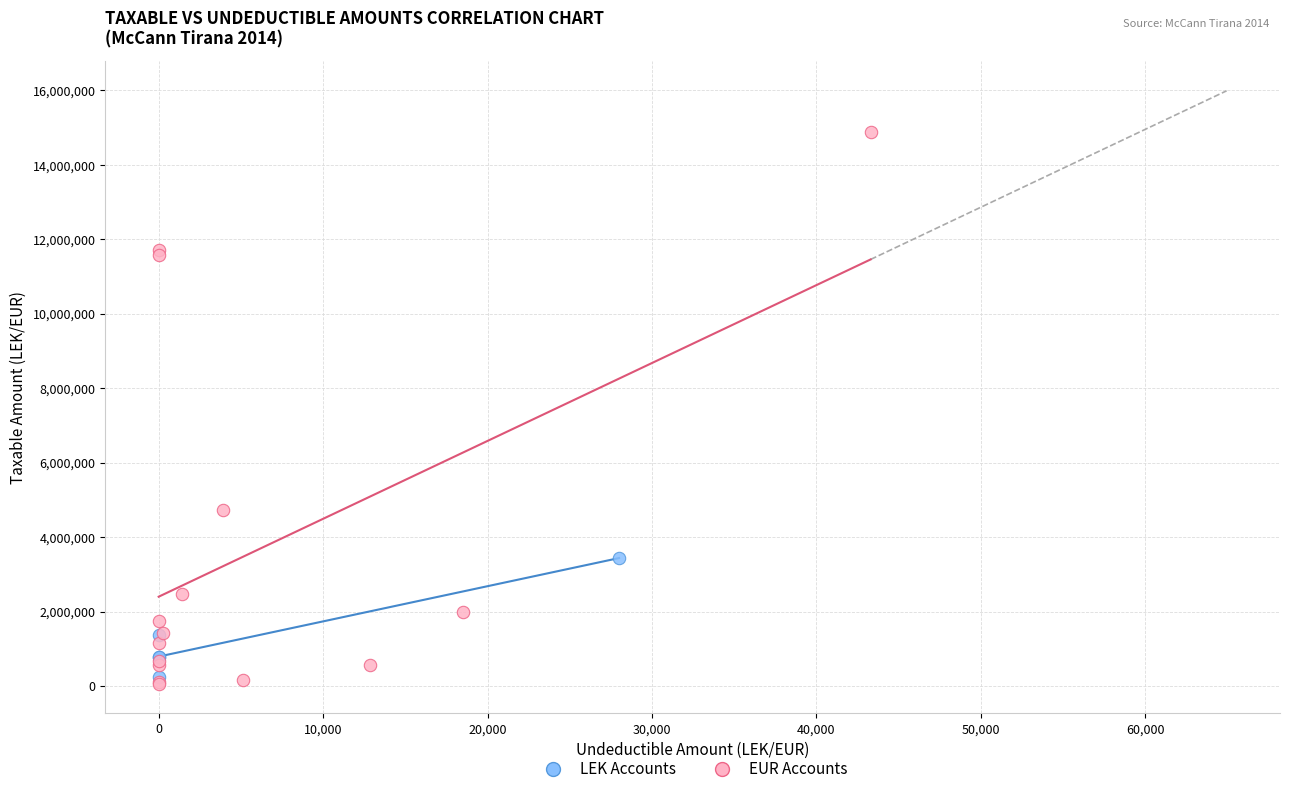

Which series reaches the maximum Y coordinate?

EUR Accounts